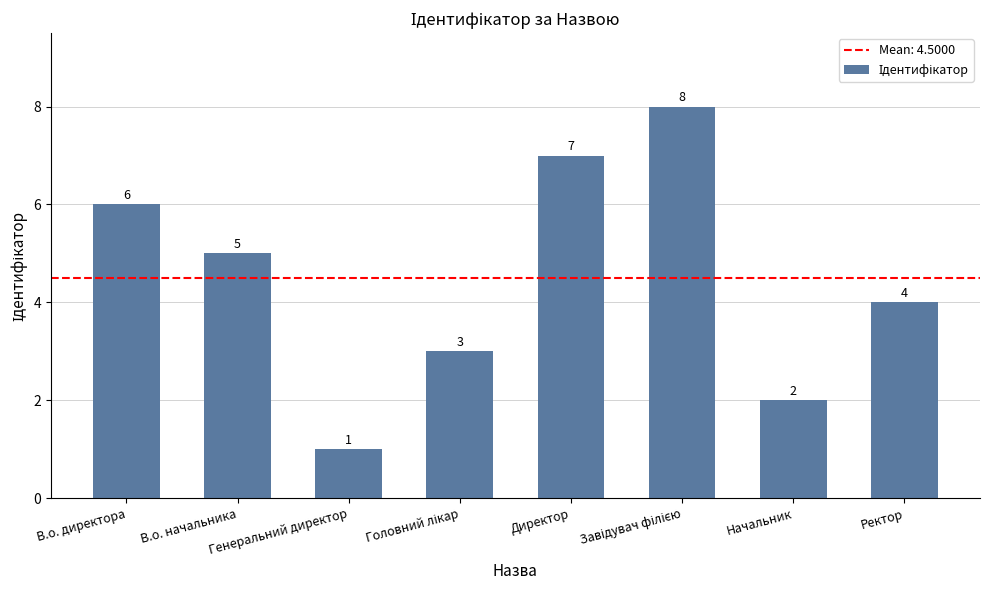

What is the greatest value displayed?

8